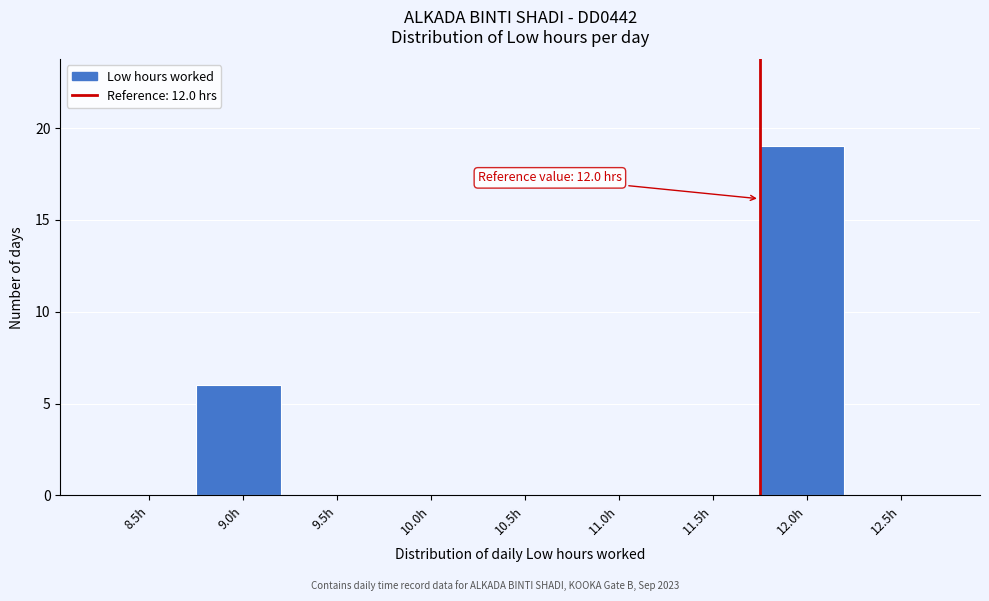

Reading left to right, transcribe all the data shown in this chart.

8.5h=0	9.0h=6	9.5h=0	10.0h=0	10.5h=0	11.0h=0	11.5h=0	12.0h=19	12.5h=0